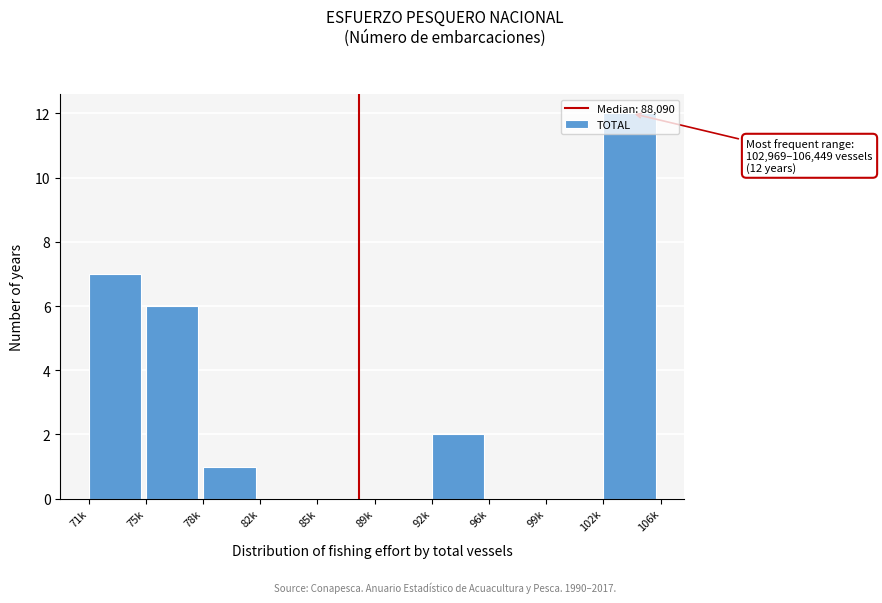

What is the sum of all values?

28